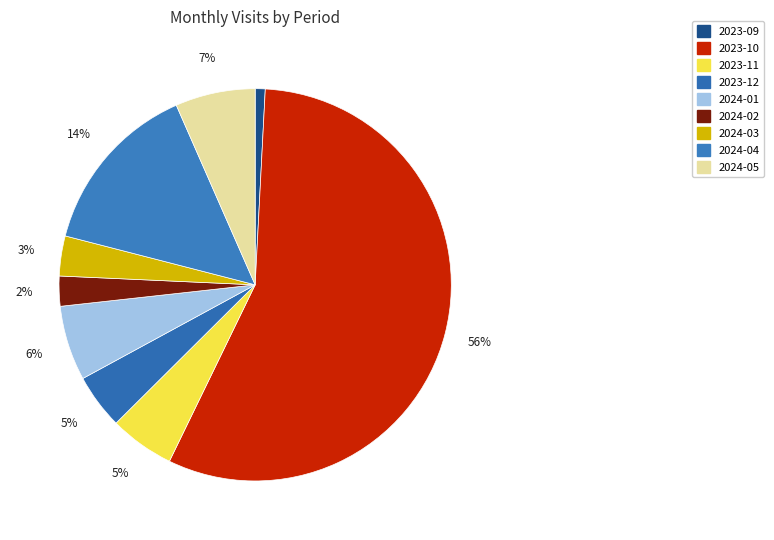

Is it true that 2024-04 is 9% of the pie?

False